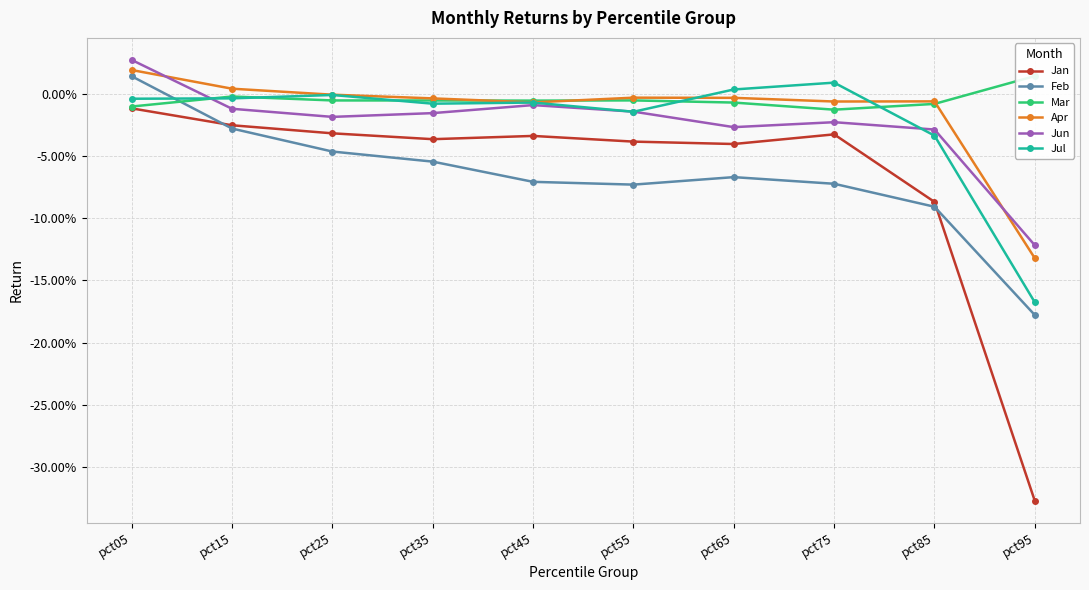

How many categories are shown in the chart?

10